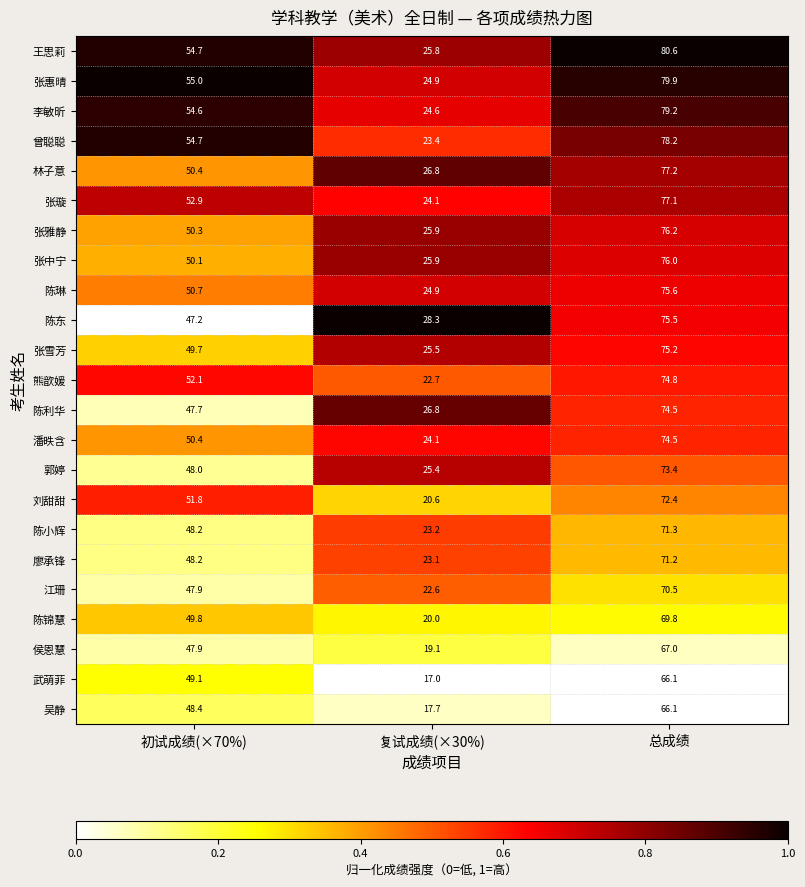

List the labels in order of 陈东 value, largest first.

总成绩, 初试成绩(×70%), 复试成绩(×30%)